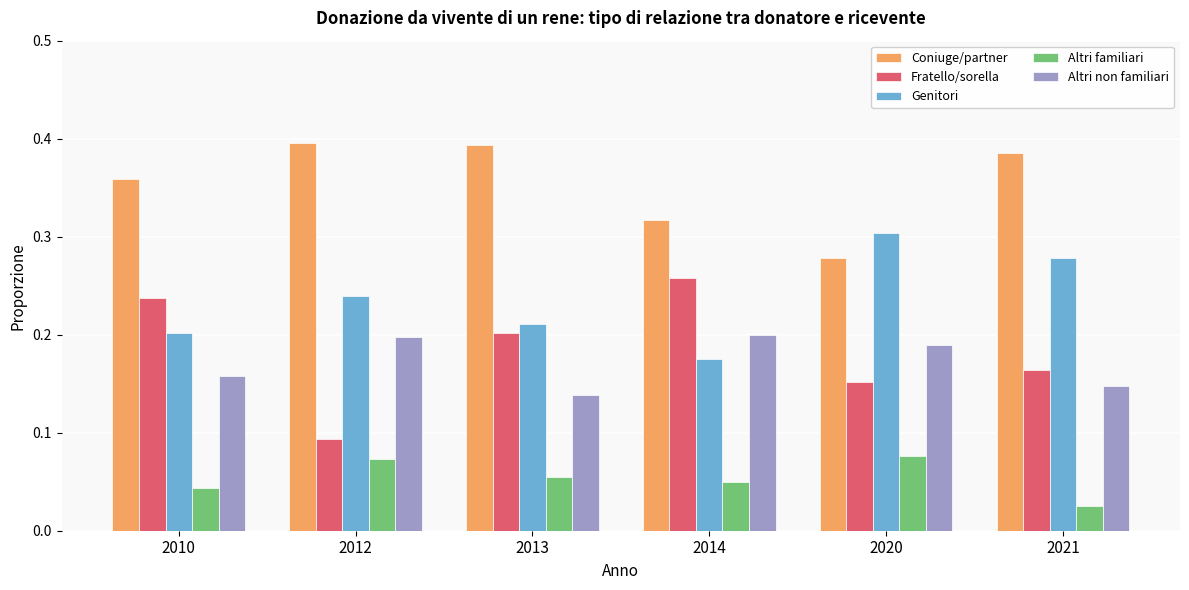

Where is Altri familiari nearest to the value 0?

2021